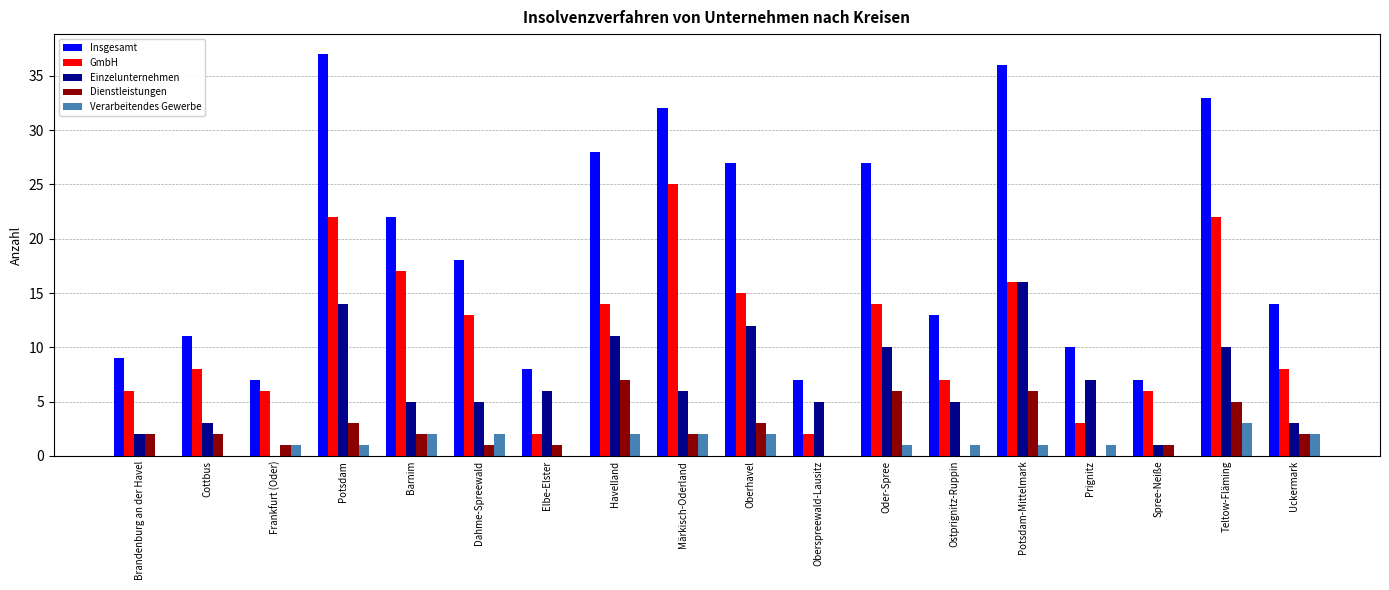

Is the value of GmbH at Ostprignitz-Ruppin greater than the value of Dienstleistungen at Elbe-Elster?

Yes